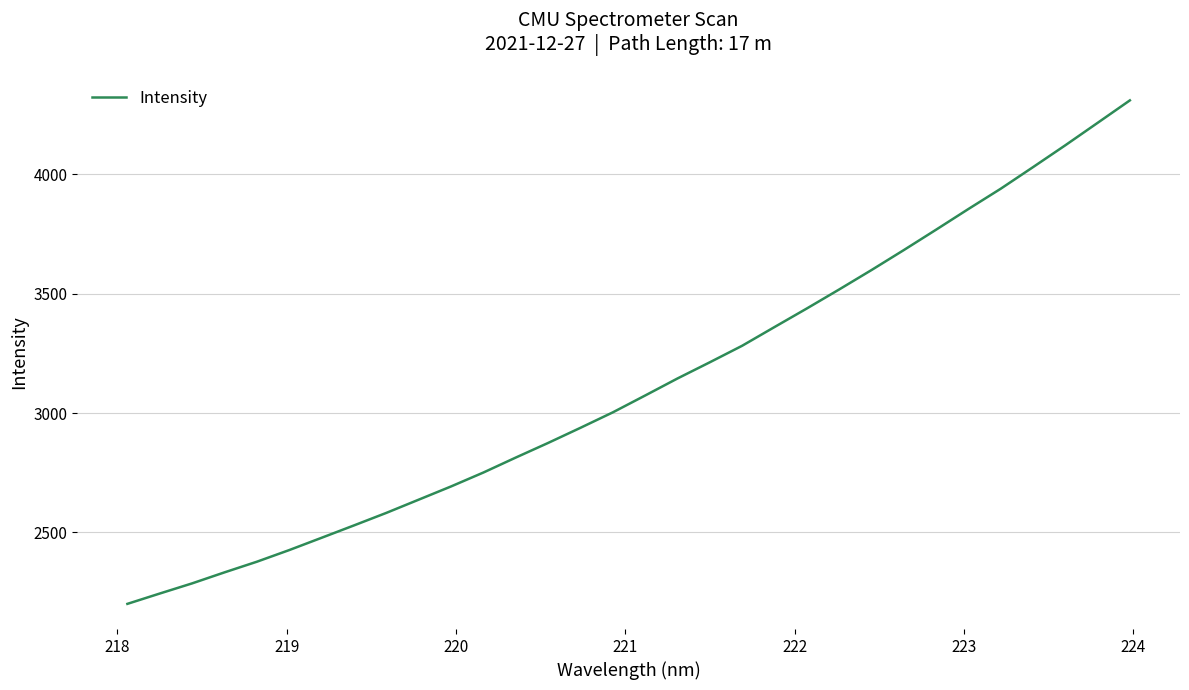

What is the greatest value displayed?

4310.3